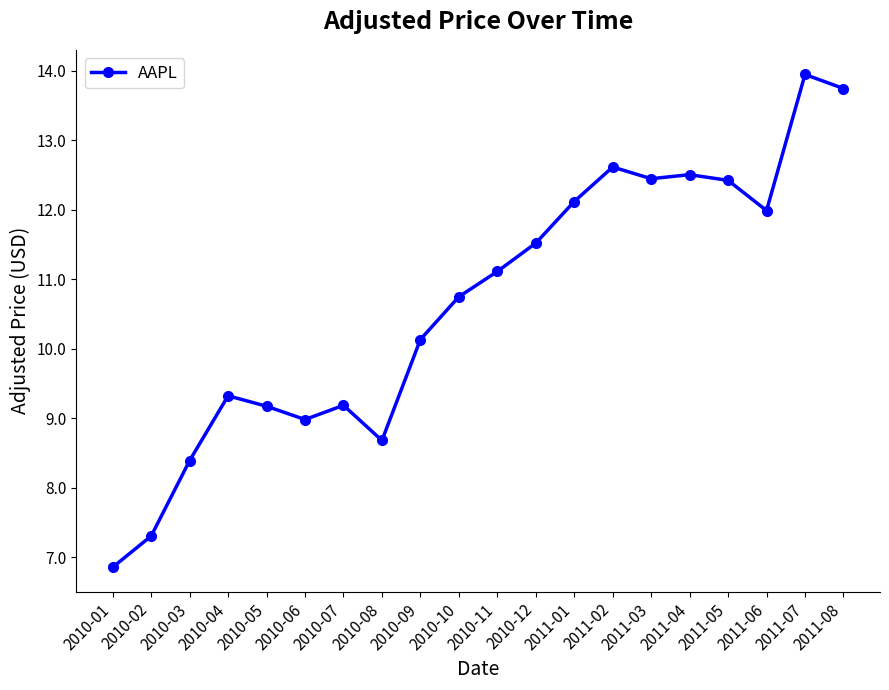

What is the difference between the maximum and second lowest values?

6.6